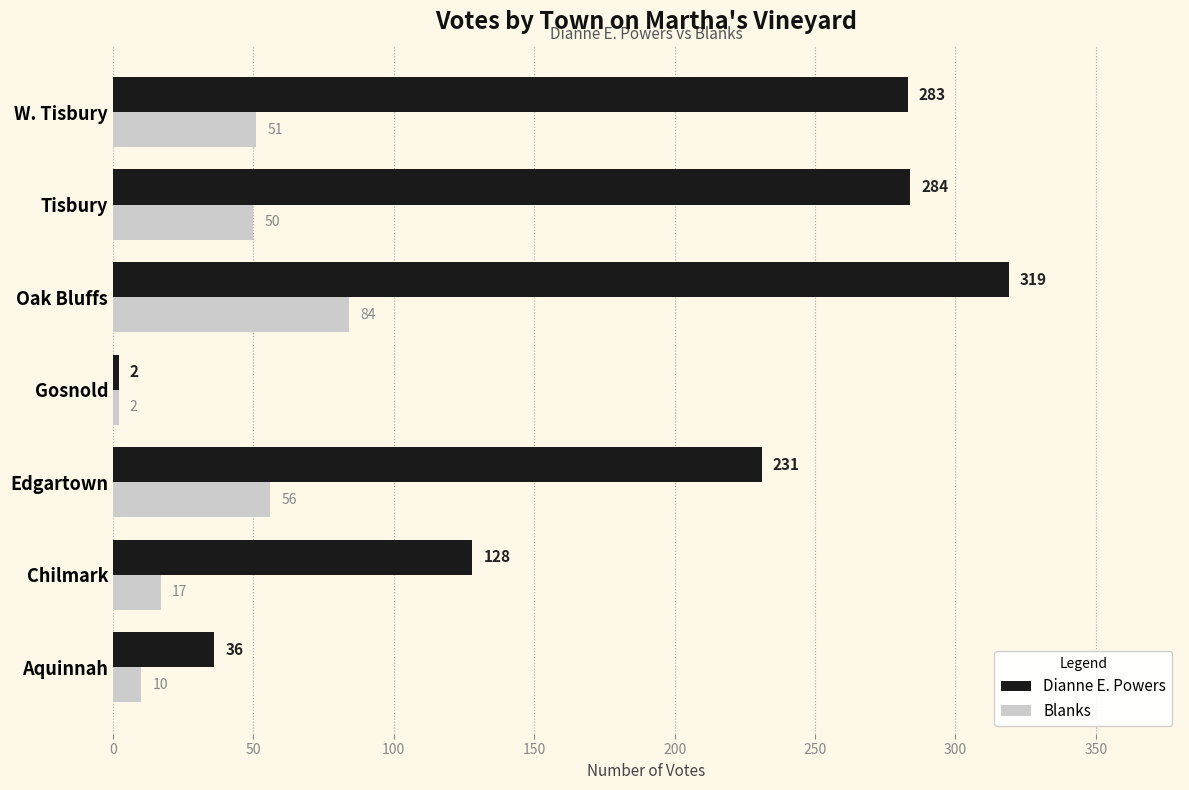

What are all the series names shown in the legend?

Dianne E. Powers, Blanks